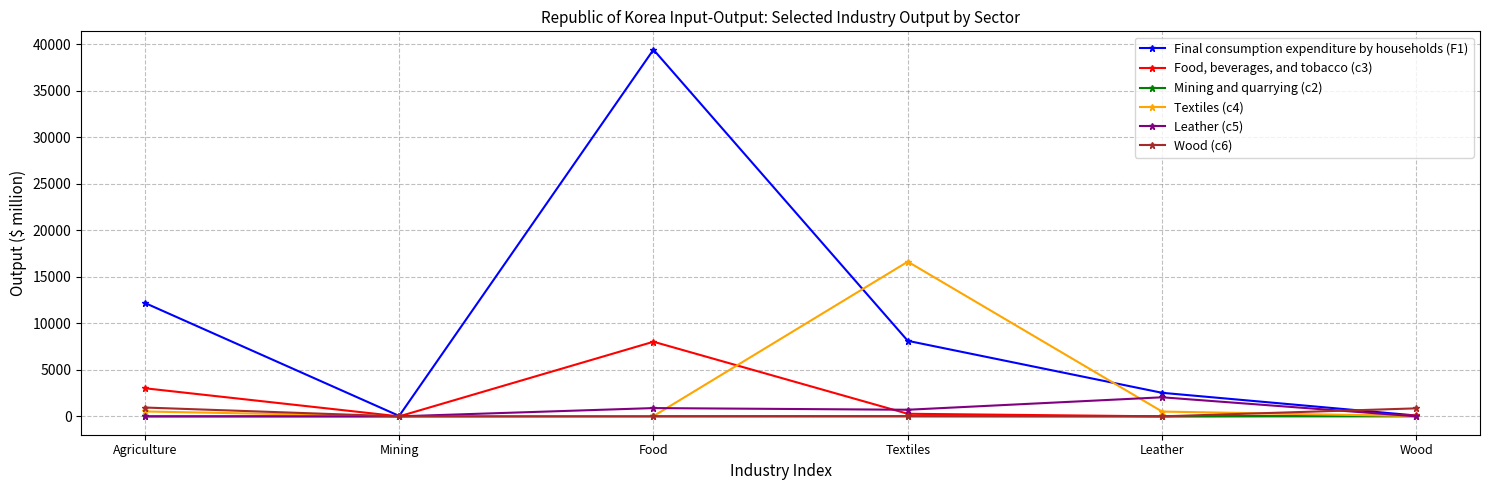

True or false: Food, beverages, and tobacco (c3) has a value of 4.4 at Leather.

True